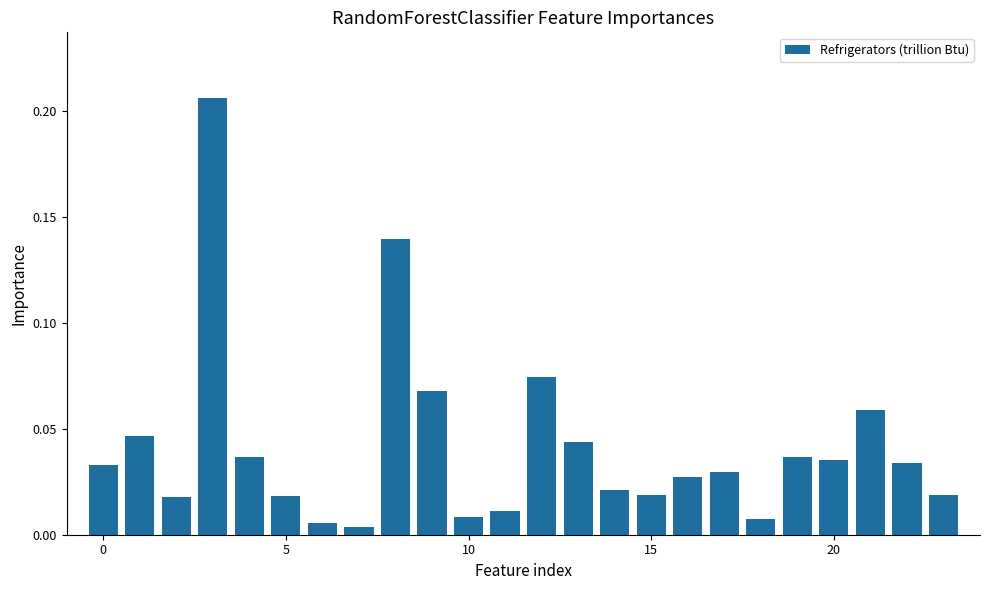

What is the sum of all values?

1.0